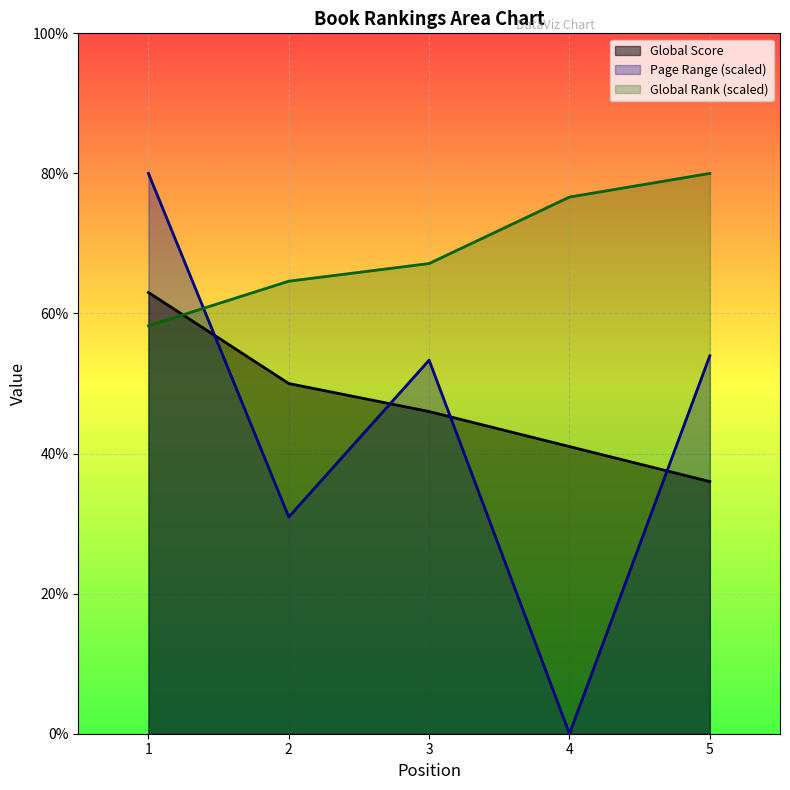

Count the number of categories in the chart.

5